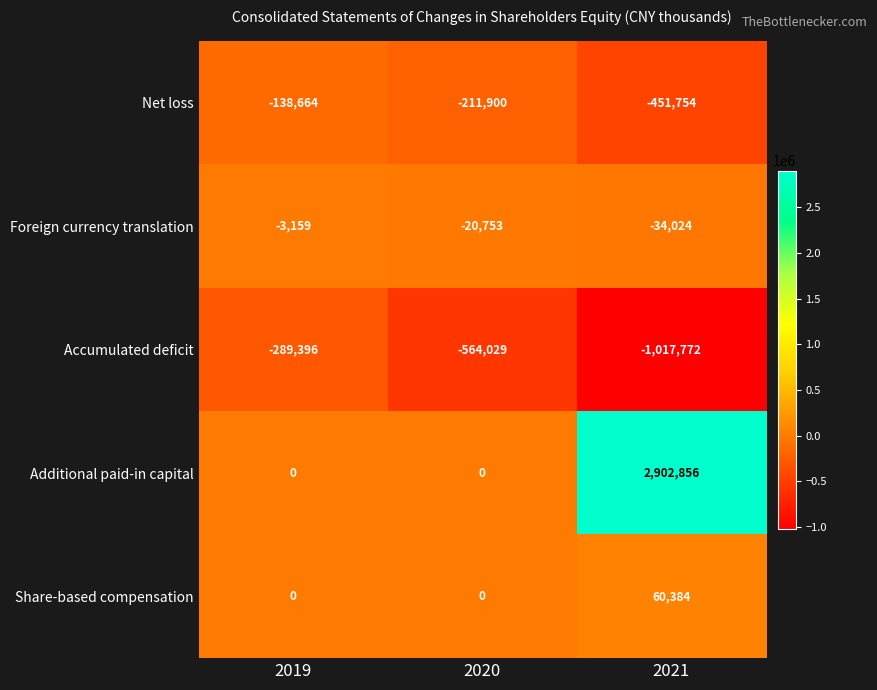

Is the value of Foreign currency translation at 2020 greater than the value of Accumulated deficit at 2021?

Yes